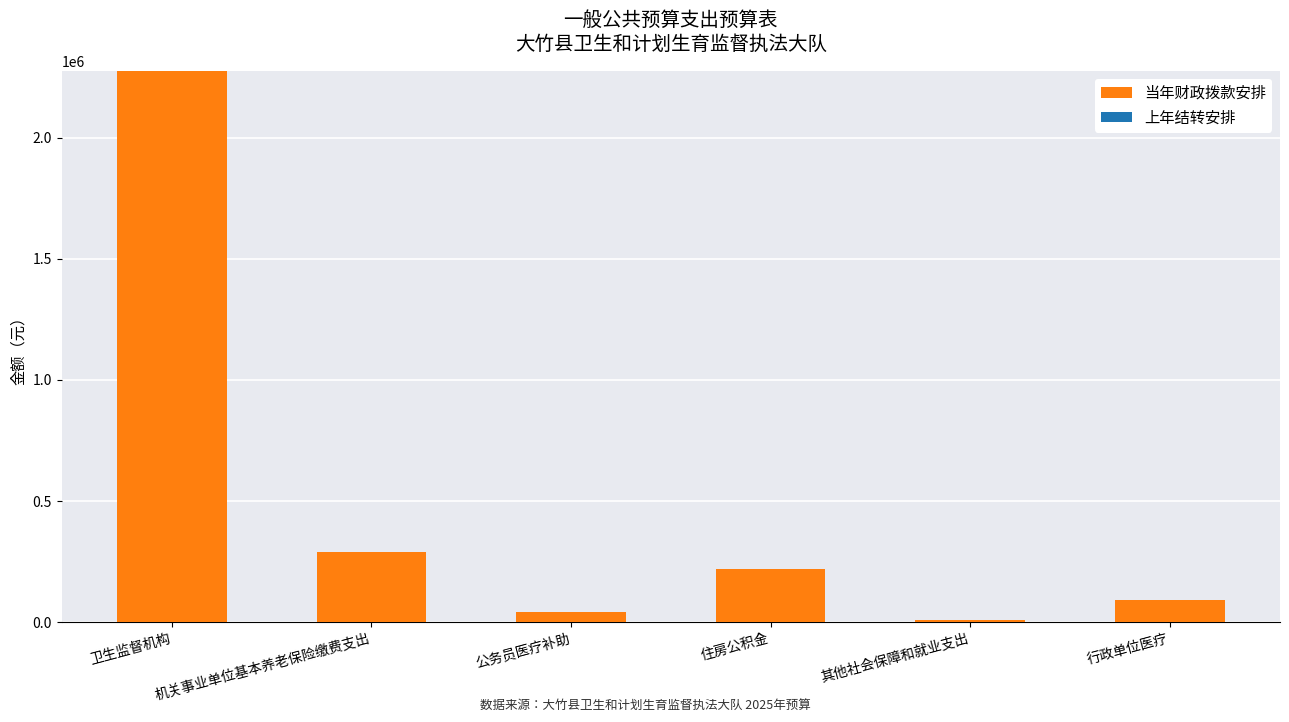

What is the greatest value displayed?

2276056.0